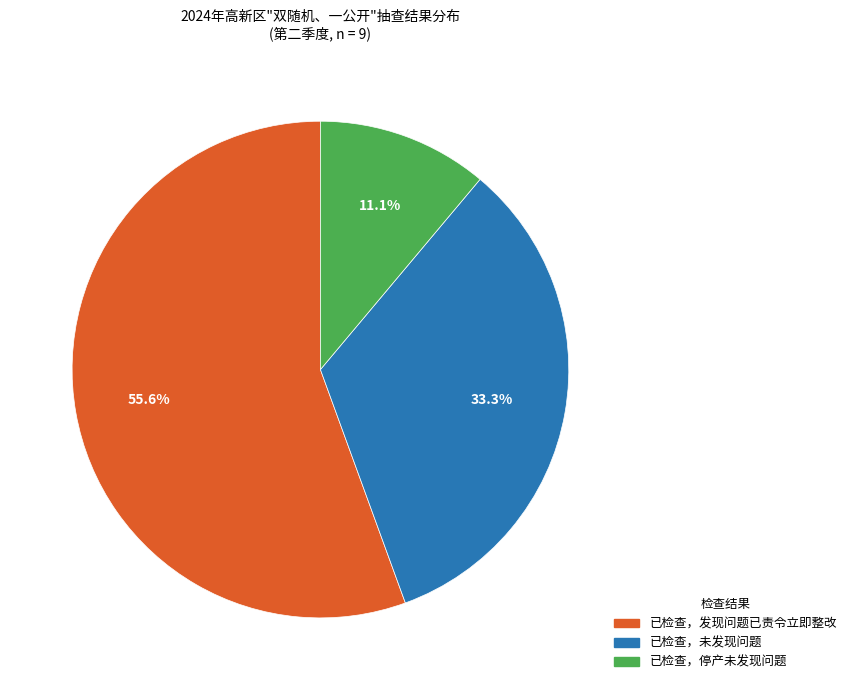

To the nearest percent, what is the average slice percentage?

33%